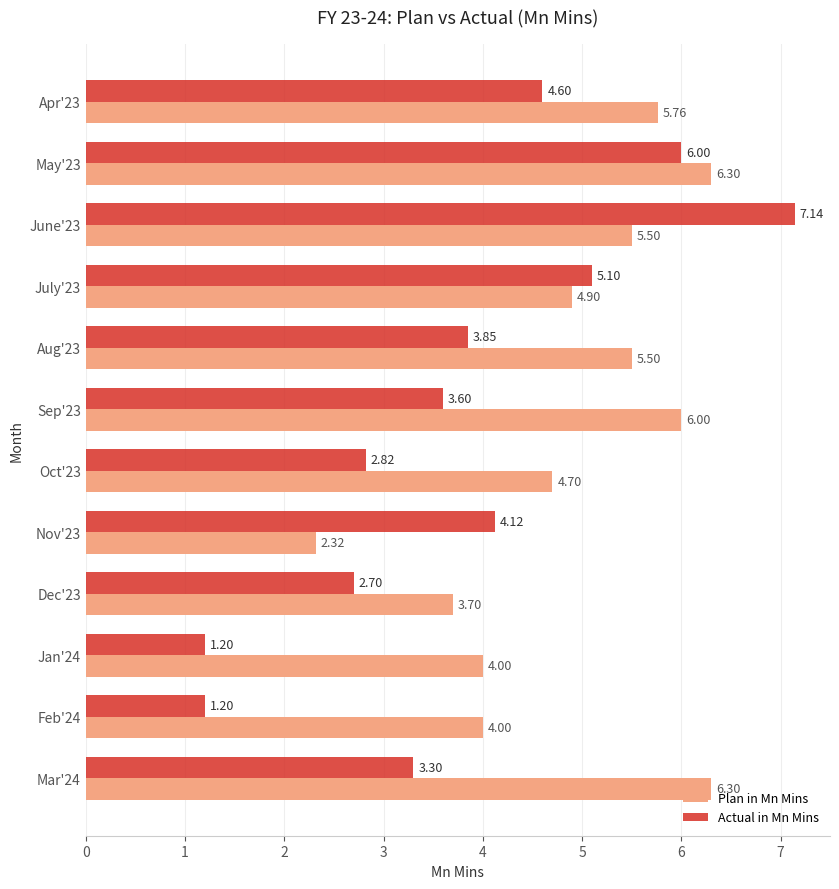

What is the minimum value for Actual in Mn Mins?

1.2